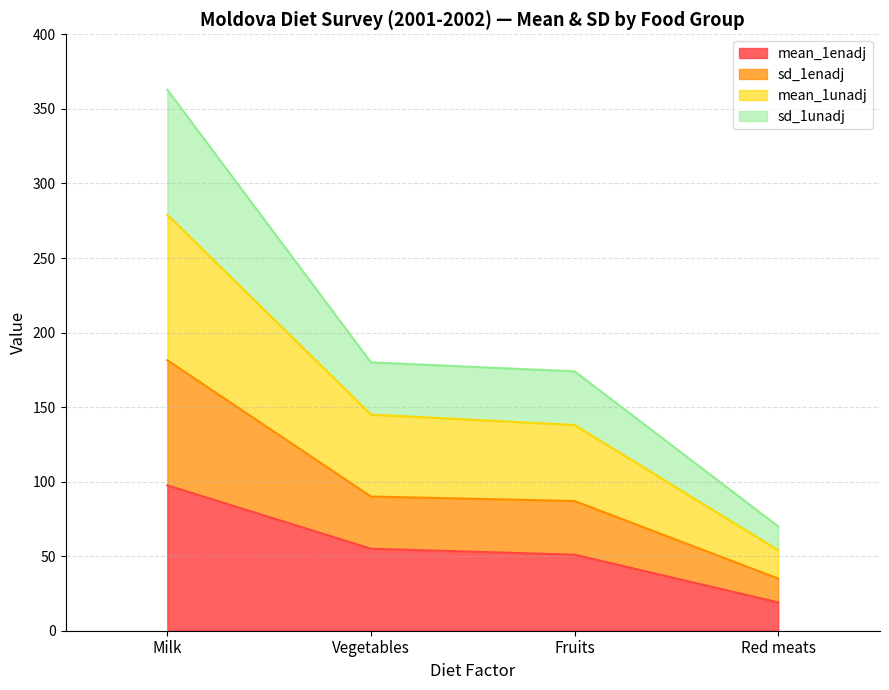

Which label corresponds to the smallest value in the chart?

Red meats